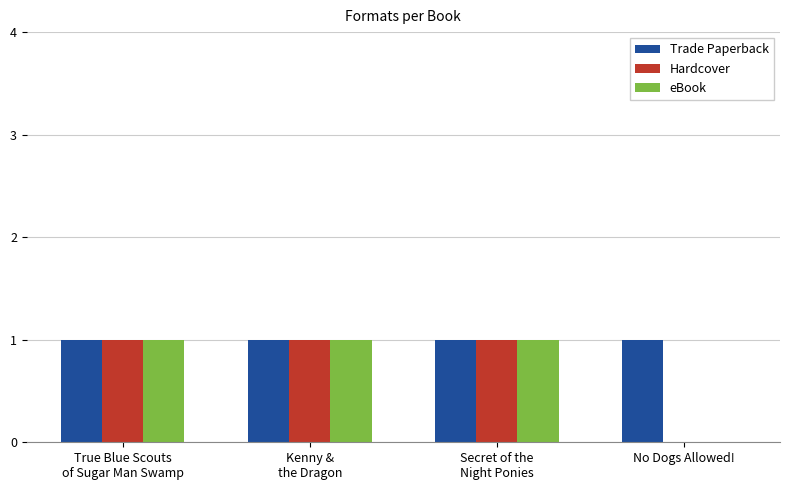

Reading left to right, list all the values displayed in this chart.

Trade Paperback: 1	1	1	1
Hardcover: 1	1	1	0
eBook: 1	1	1	0